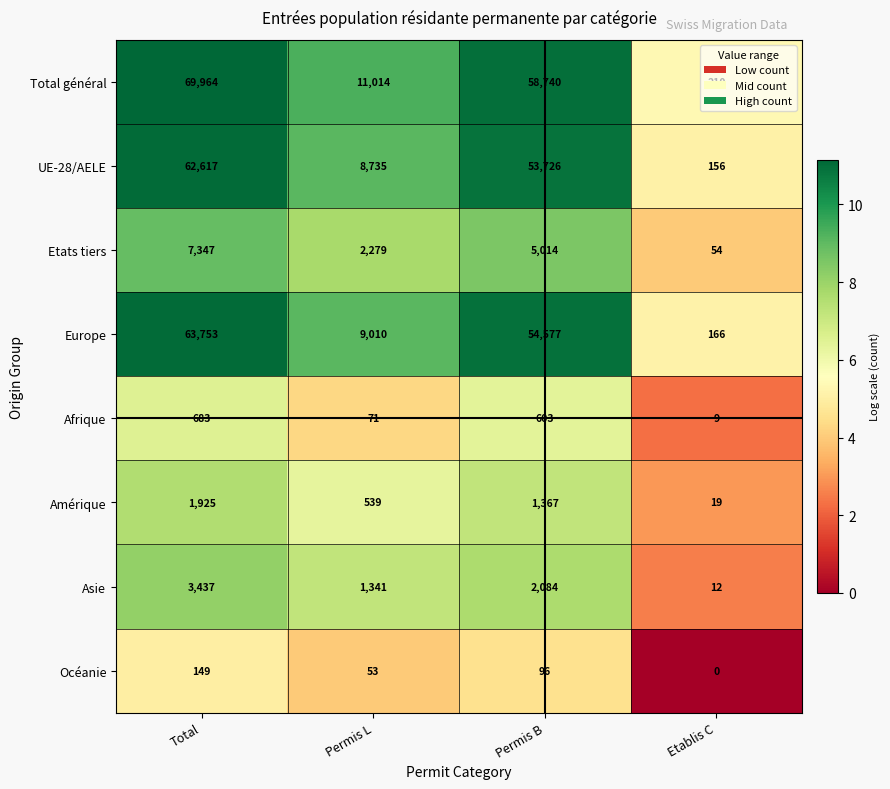

What is the difference between the maximum and minimum values in the Afrique series?

674